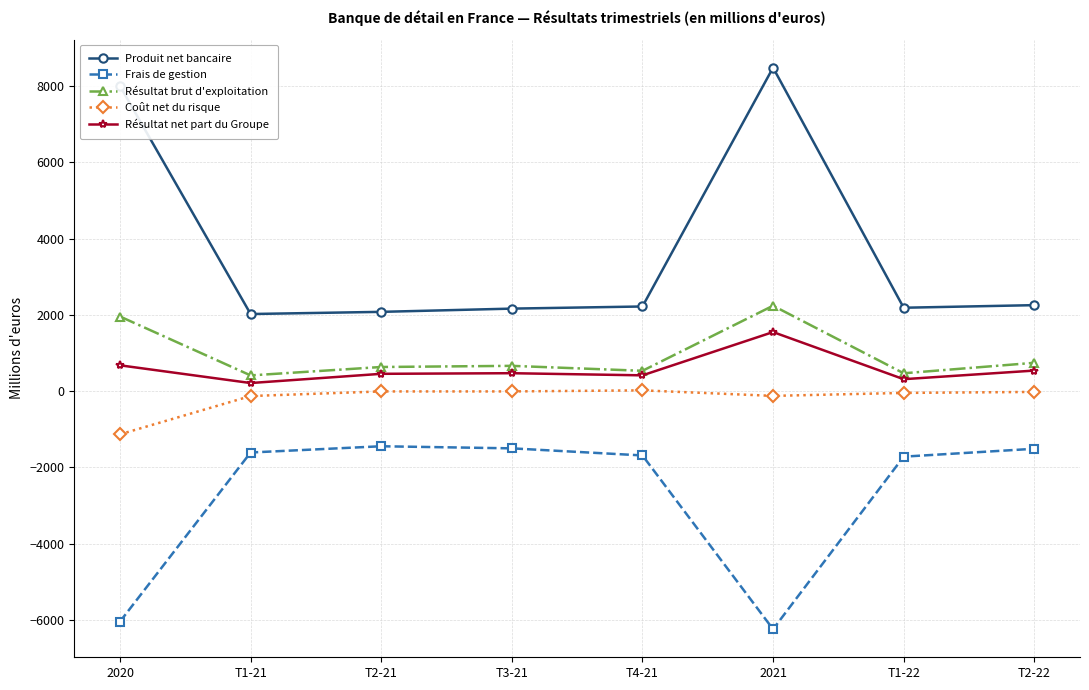

Is the value of Frais de gestion at T2-21 greater than the value of Résultat brut d'exploitation at T1-22?

No